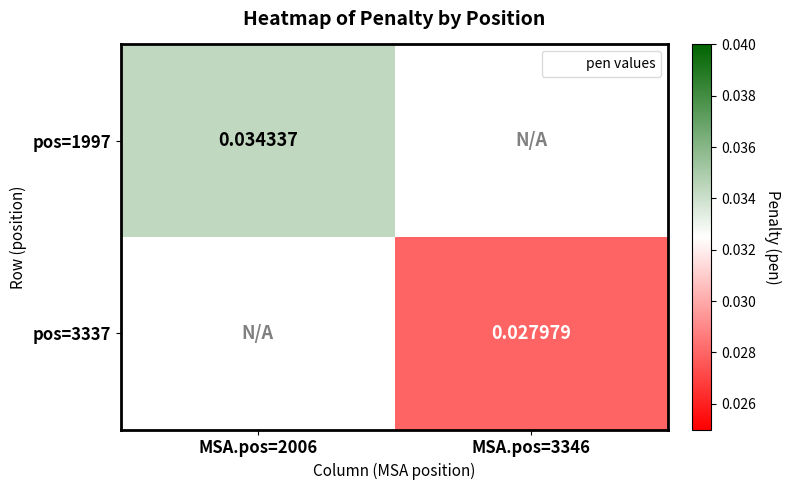

At which category does the chart reach its peak across all series?

MSA.pos=2006